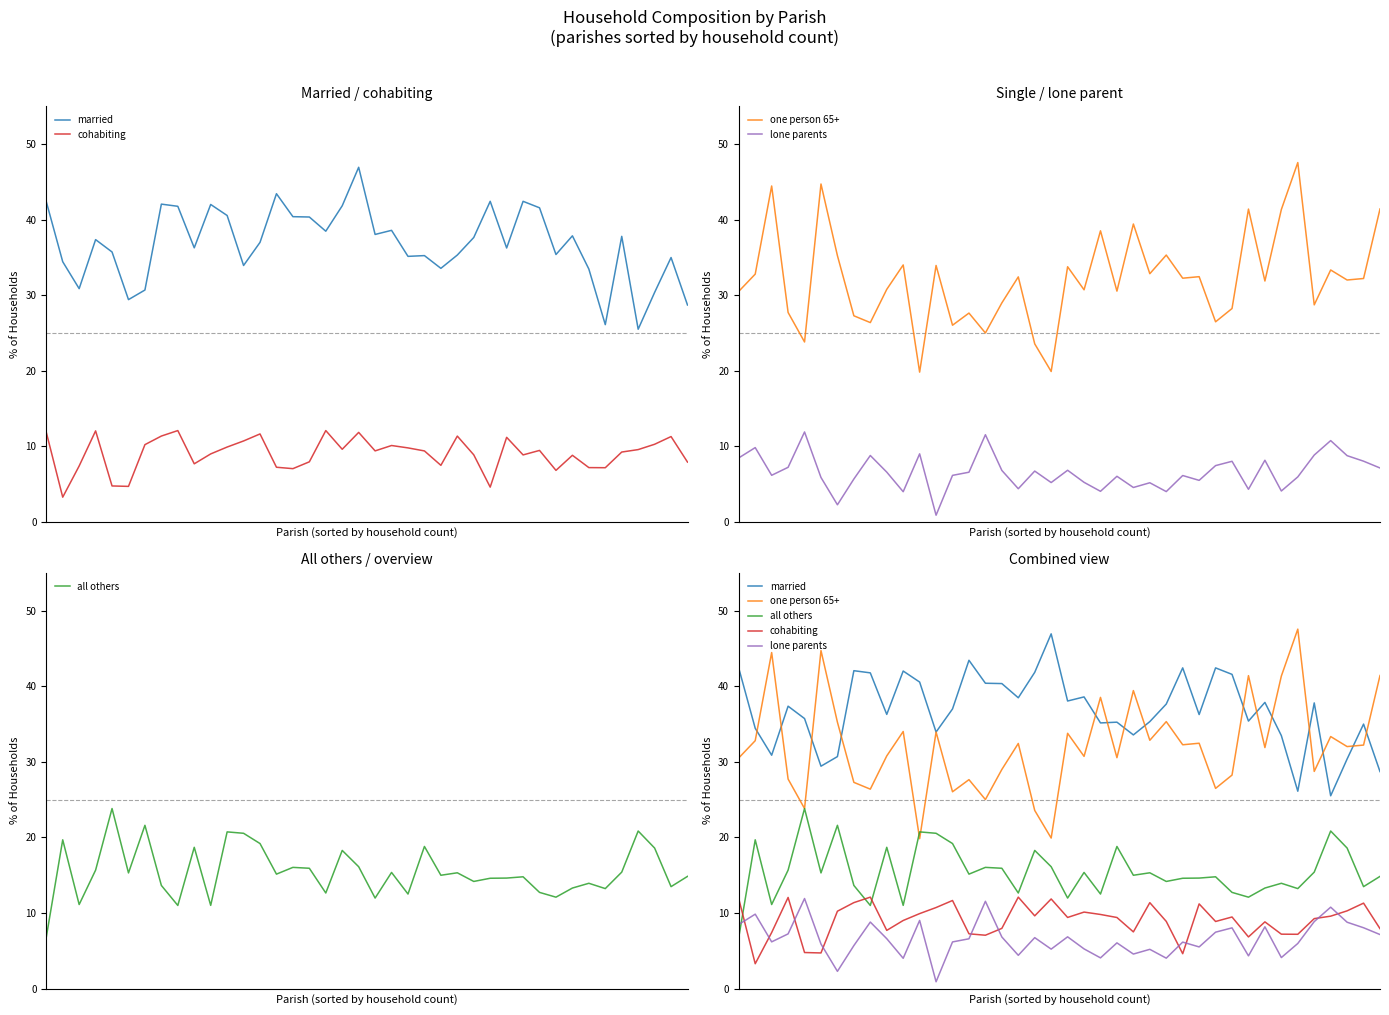

What are all the series names shown in the legend?

married, cohabiting, one person 65+, lone parents, all others